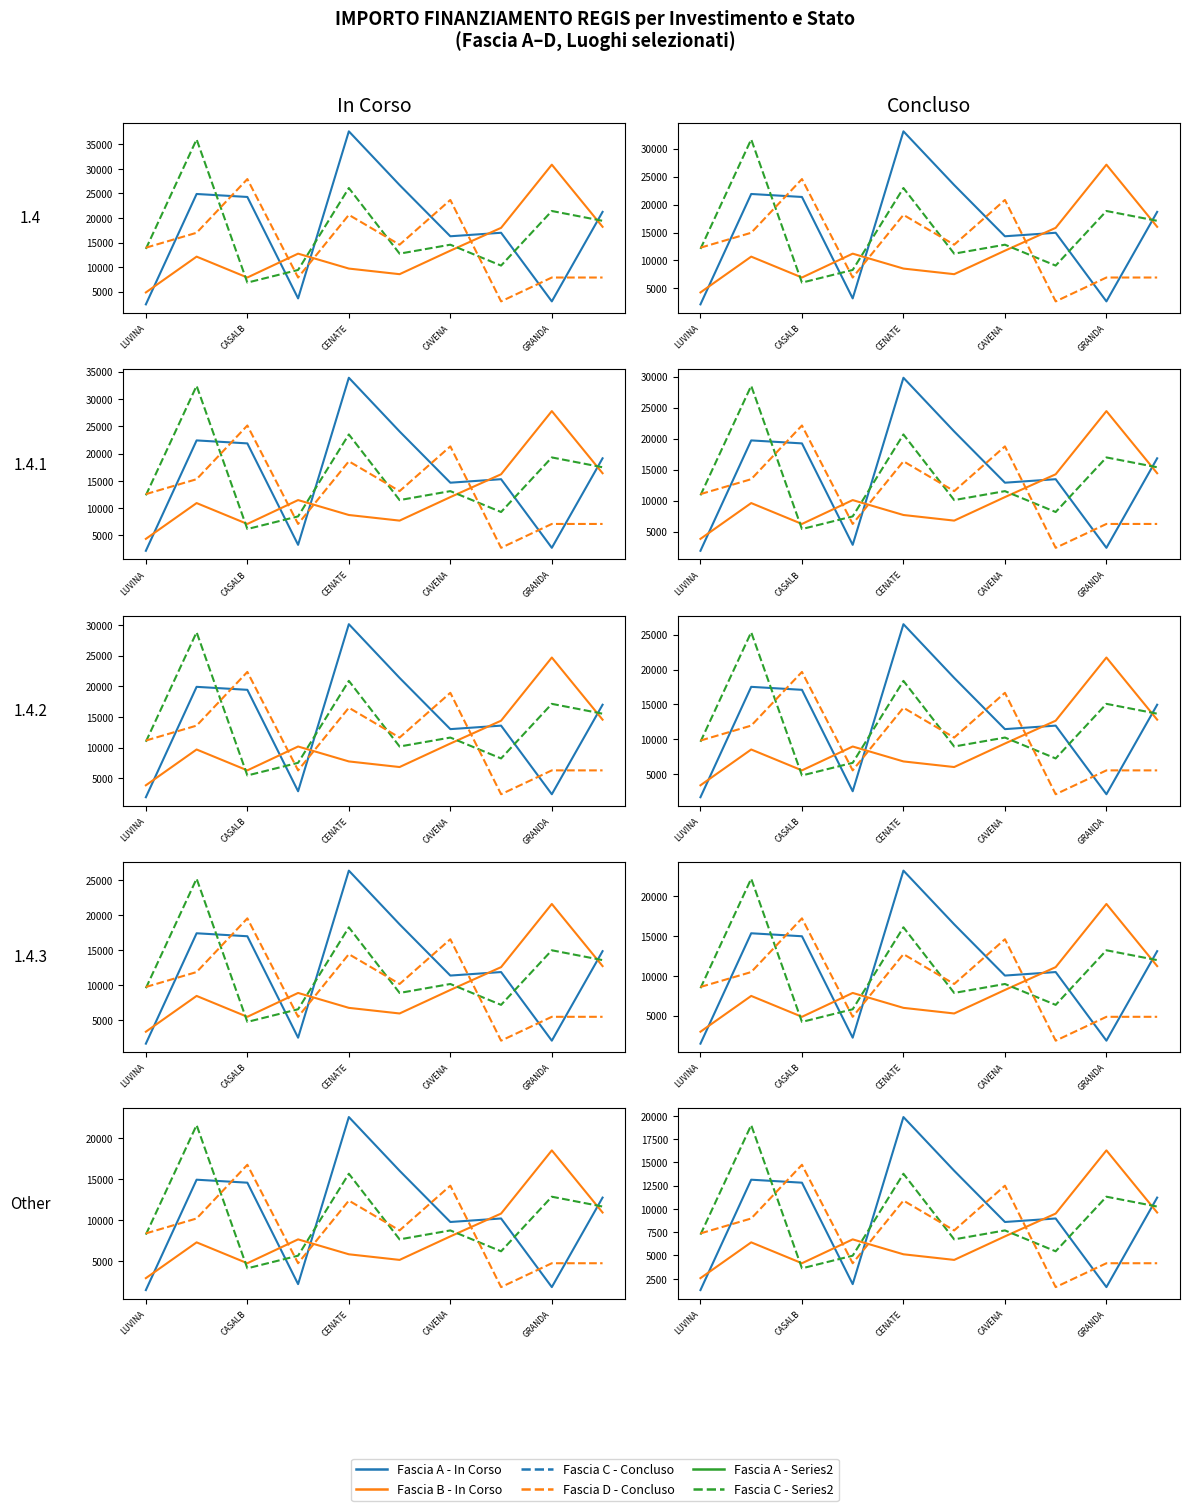

At which label does Fascia A - Series1 first exceed 11217?

CASALB